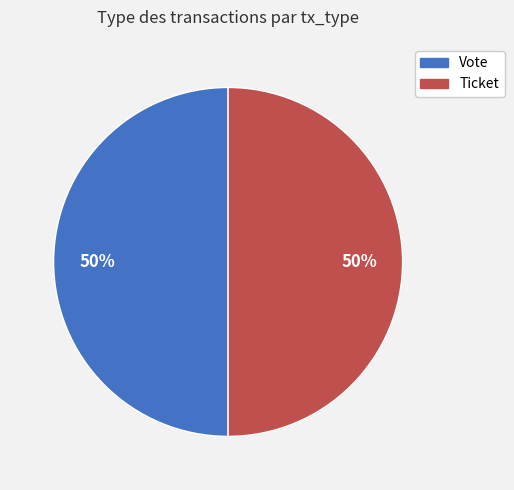

Is it true that Ticket is 55% of the pie?

False